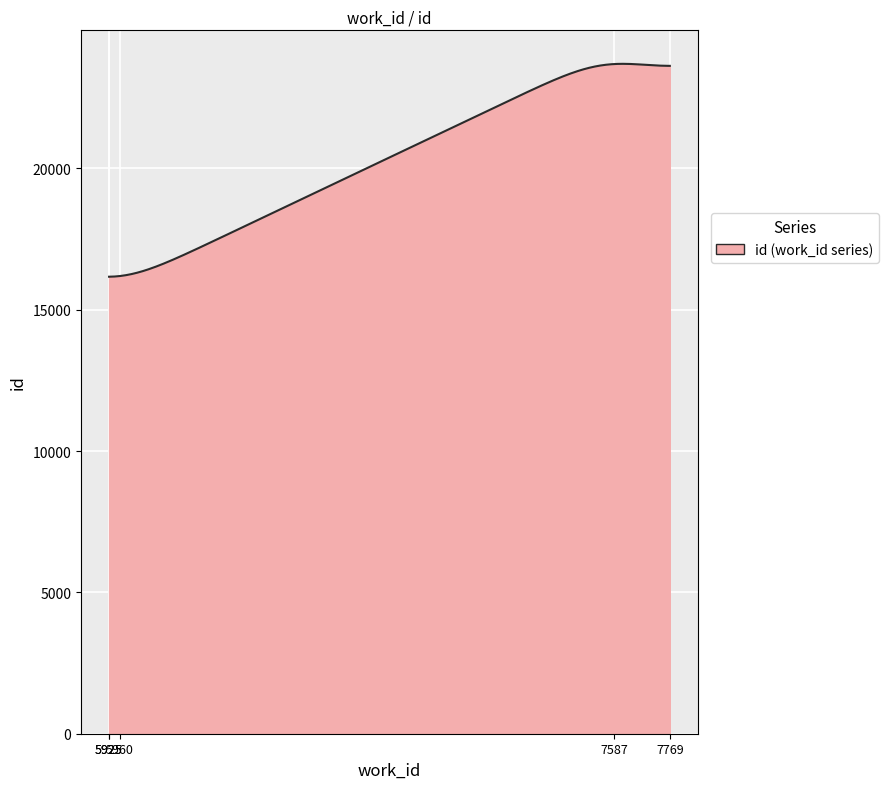

What is the sum of all values?

6087530.0